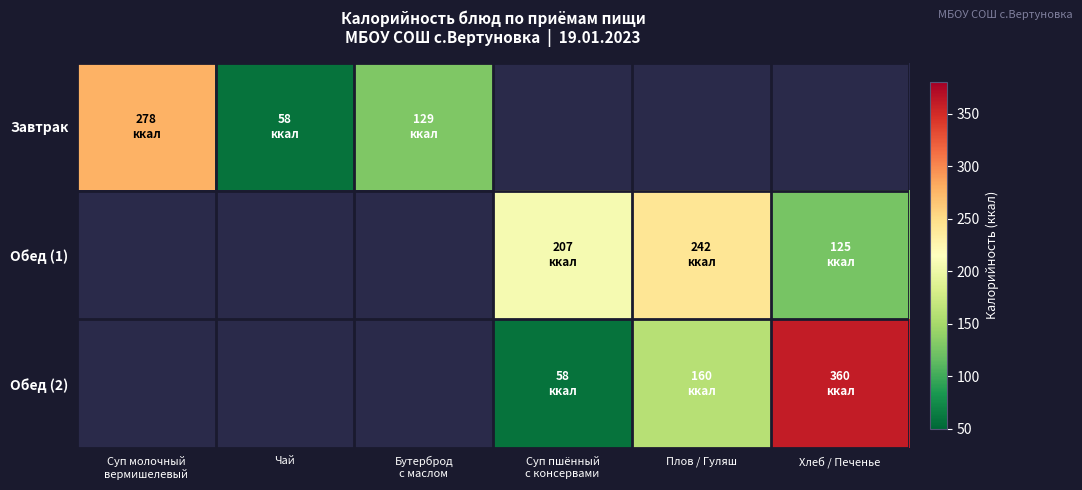

At which label does Обед (1) reach its peak?

Суп молочный вермишелевый